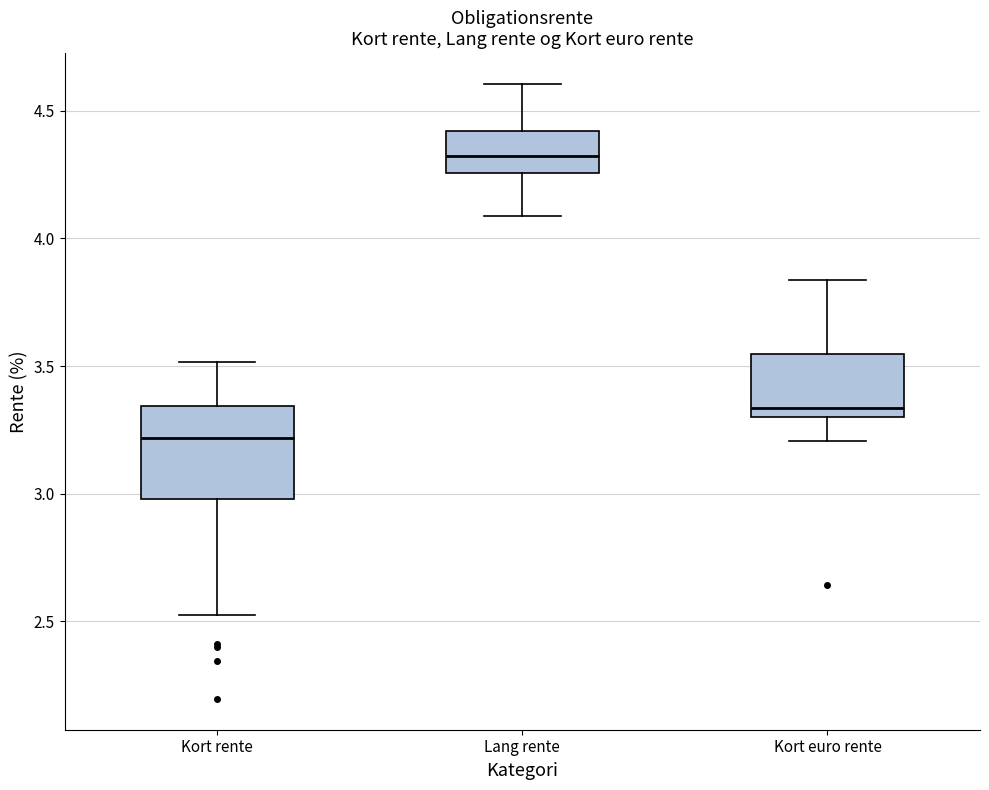

Reading left to right, transcribe this box plot: for each box, give where its median line is, the range the box spans, and where its two whiskers end, as read against the y-axis. The values are not printed on the chart, so give them approximately, as read against the axis.

Kort rente: median 3.20, box 3.00 to 3.35, whiskers 2.50 to 3.50
Lang rente: median 4.30, box 4.25 to 4.40, whiskers 4.10 to 4.60
Kort euro rente: median 3.35, box 3.30 to 3.55, whiskers 3.20 to 3.85